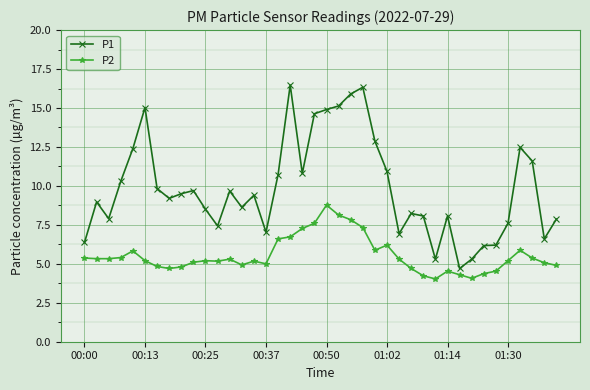

True or false: P1 has more than 1 points higher than both neighbors.

True